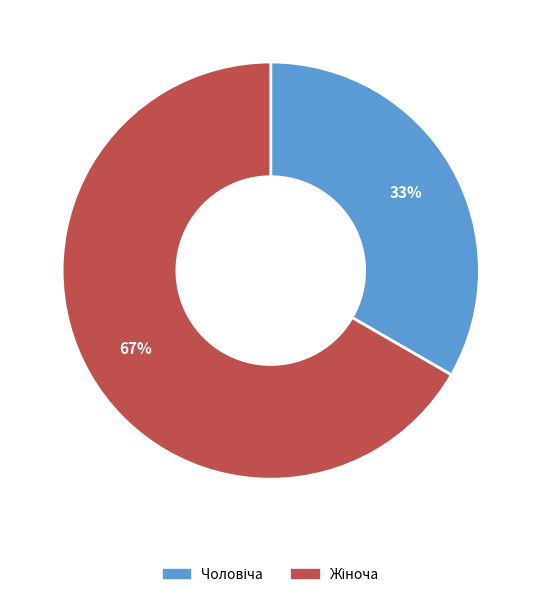

Is there a majority slice in this chart?

Yes